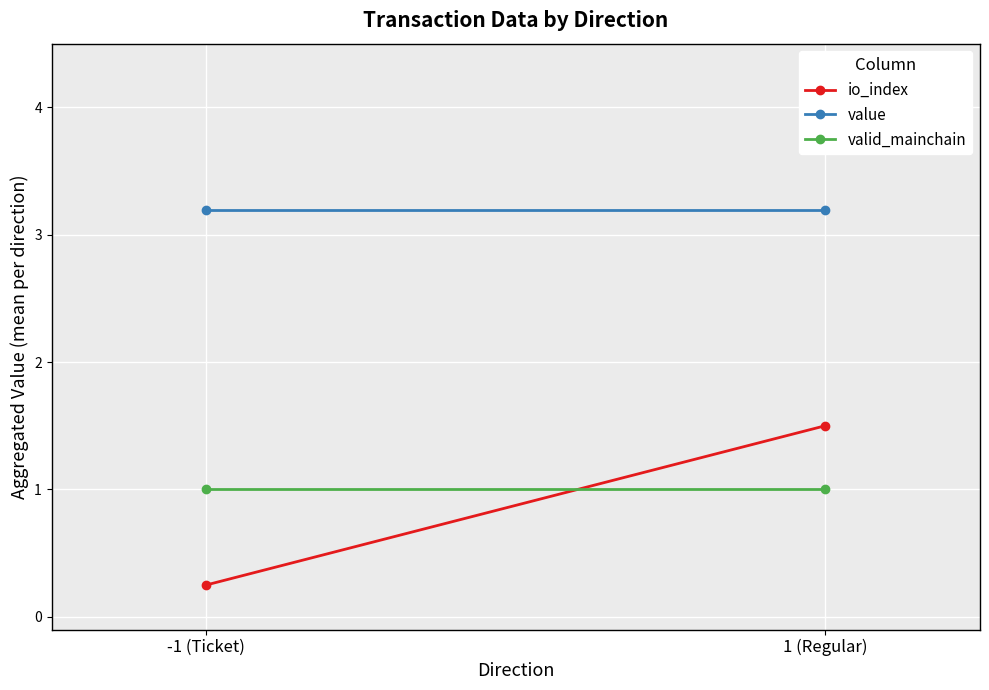

What is the spread (max minus min) of values at 1 (Regular)?

2.2